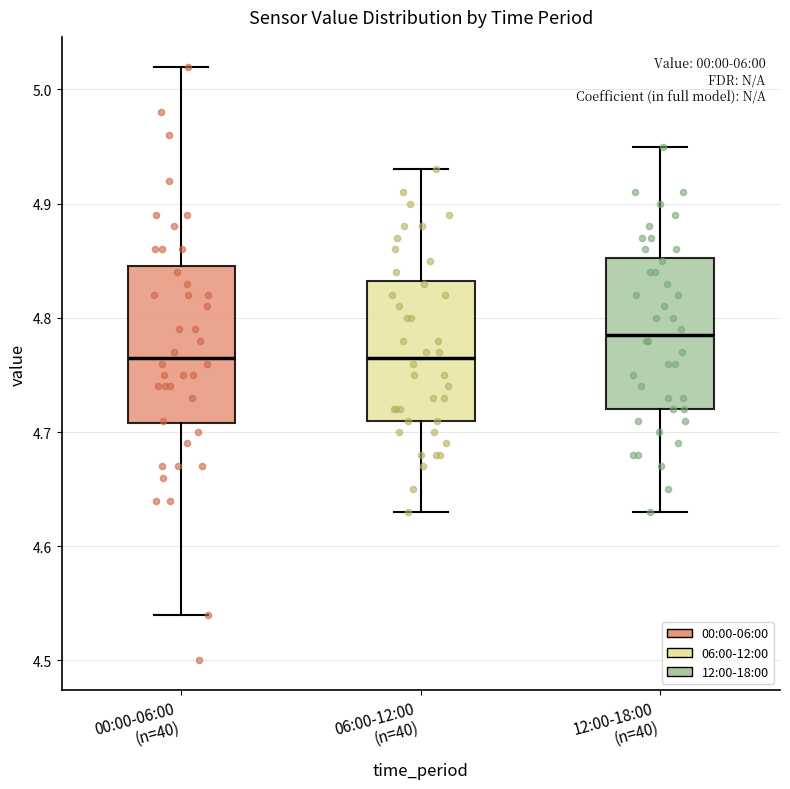

Reading left to right, read every box against the y-axis: the position of its median line, the range the box covers, and the ends of its whiskers. The values are not printed on the chart, so give them approximately, as read against the axis.

00:00-06:00 (n=40): median 4.77, box 4.71 to 4.85, whiskers 4.54 to 5.02
06:00-12:00 (n=40): median 4.77, box 4.71 to 4.83, whiskers 4.63 to 4.93
12:00-18:00 (n=40): median 4.79, box 4.72 to 4.85, whiskers 4.63 to 4.95